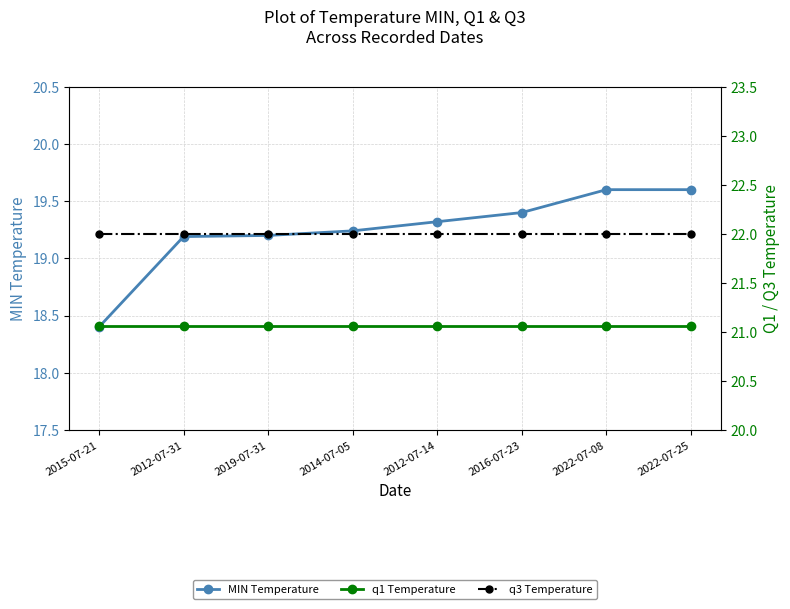

What is the total value across all series at 2014-07-05?

62.3